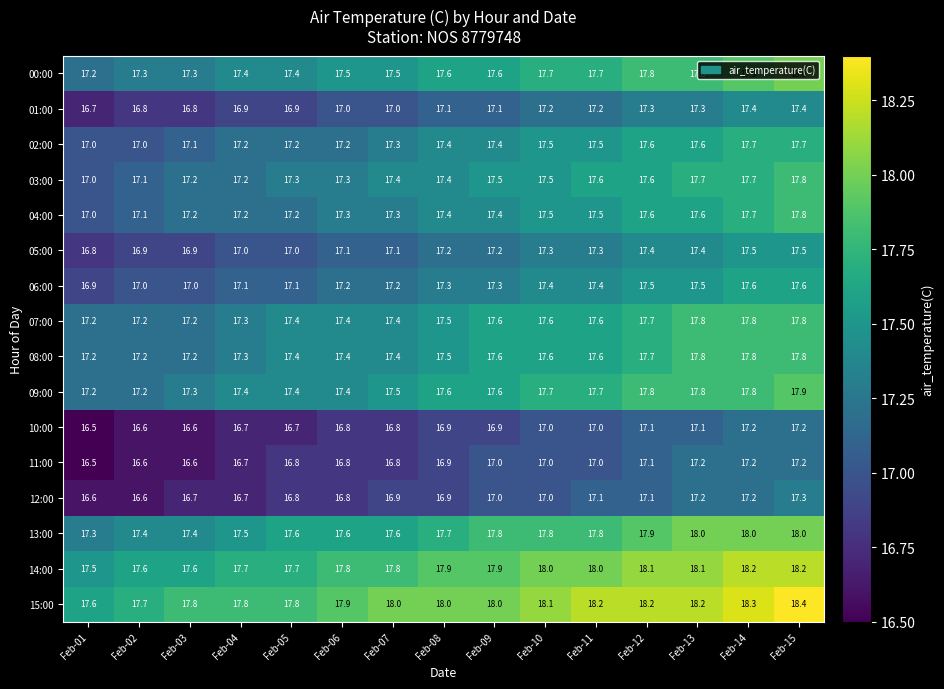

What is the total value across all series at Feb-11?

280.2